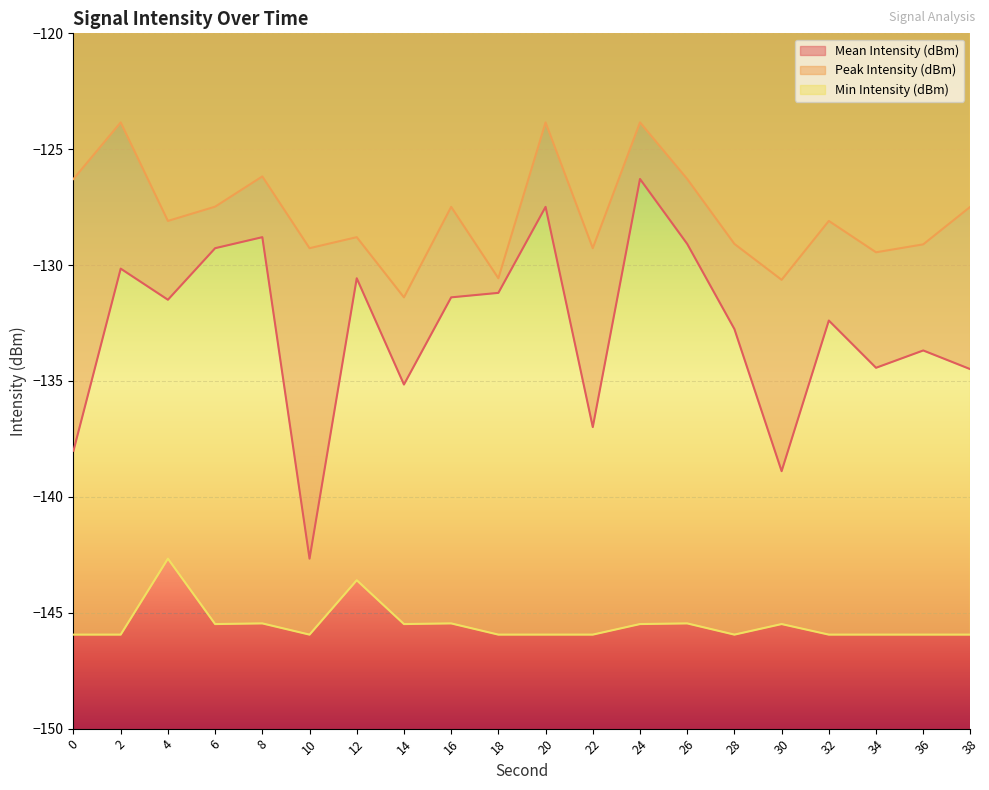

What is the total value across all series at 36?

-408.7